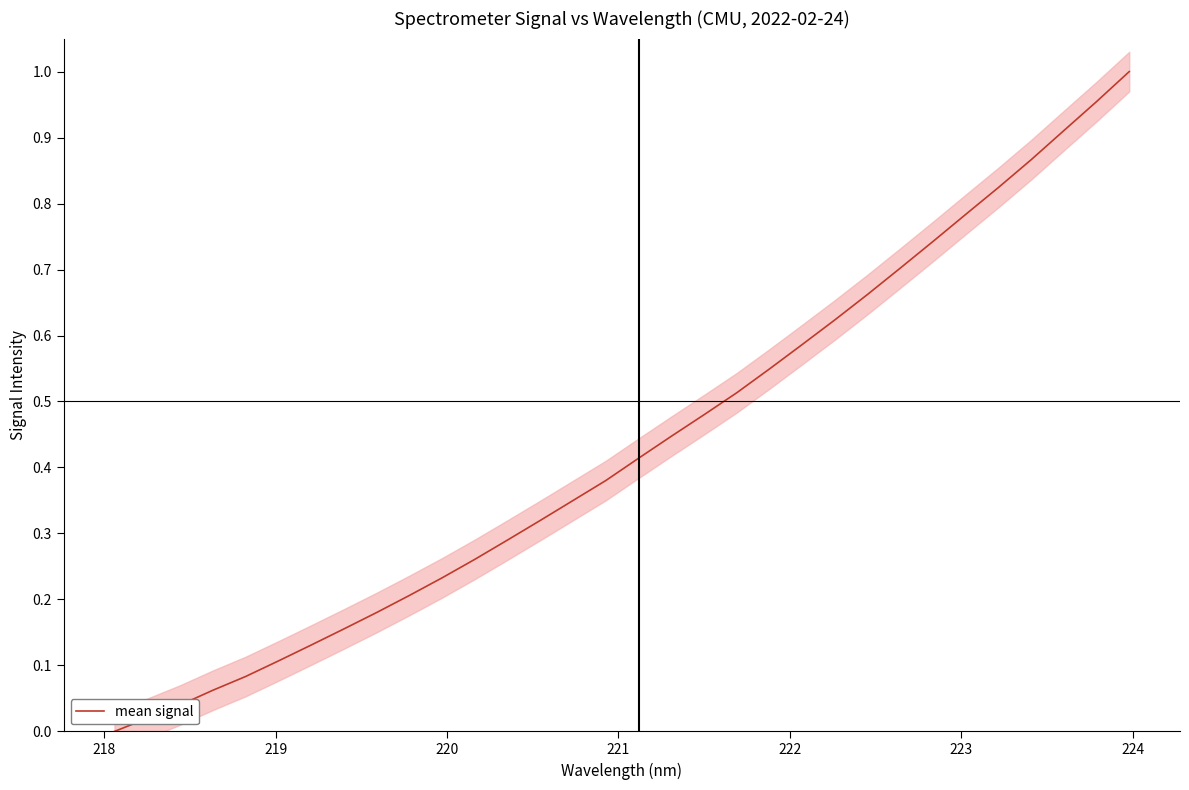

True or false: the data has more than 0 interior local peaks.

False